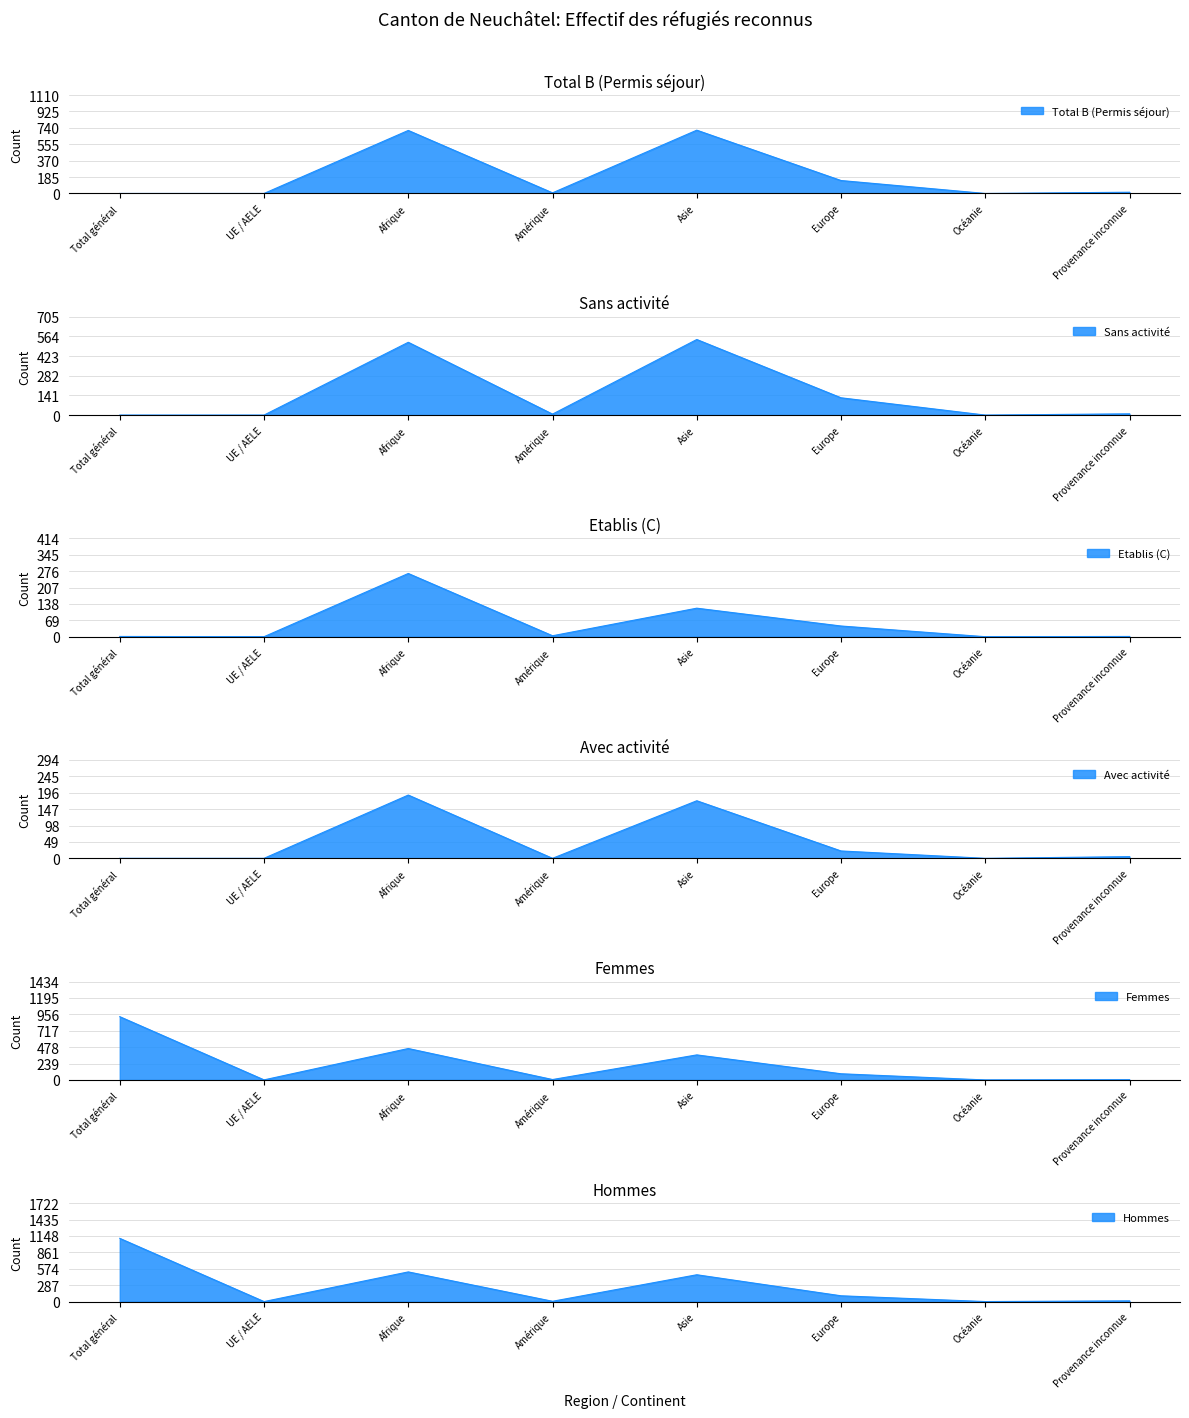

Reading right to left, extract all data points from this chart.

Total B (Permis séjour): Provenance inconnue=14	Océanie=0	Europe=146	Asie=714	Amérique=7	Afrique=711	UE / AELE=0	Total général=0
Sans activité: Provenance inconnue=9	Océanie=0	Europe=124	Asie=542	Amérique=7	Afrique=522	UE / AELE=0	Total général=0
Etablis (C): Provenance inconnue=1	Océanie=0	Europe=45	Asie=120	Amérique=4	Afrique=266	UE / AELE=0	Total général=1
Avec activité: Provenance inconnue=5	Océanie=0	Europe=22	Asie=172	Amérique=0	Afrique=189	UE / AELE=0	Total général=0
Femmes: Provenance inconnue=3	Océanie=0	Europe=90	Asie=365	Amérique=6	Afrique=458	UE / AELE=1	Total général=922
Hommes: Provenance inconnue=12	Océanie=0	Europe=101	Asie=469	Amérique=5	Afrique=519	UE / AELE=0	Total général=1106